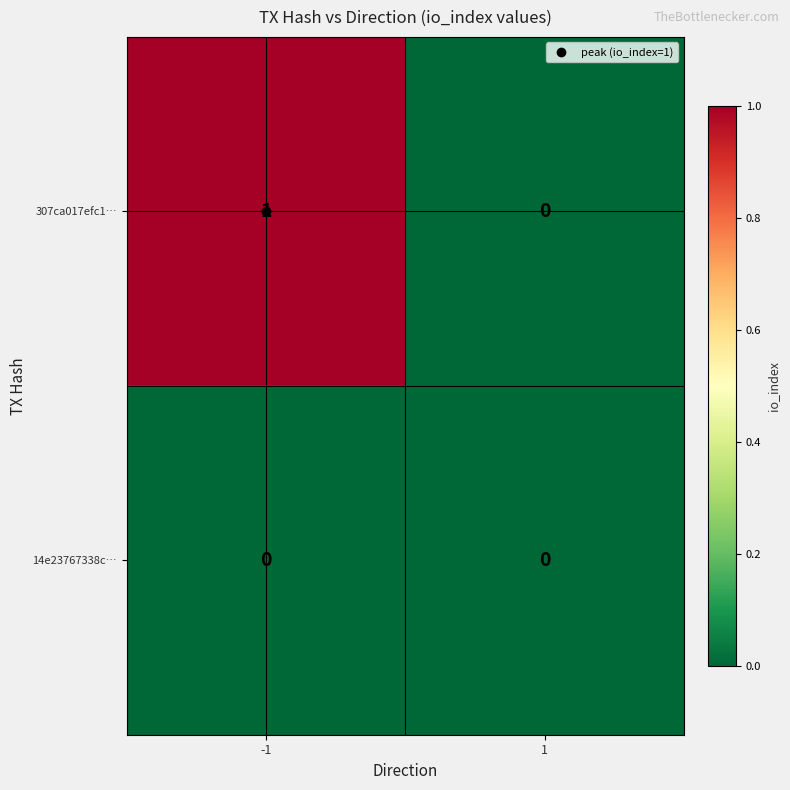

Which series has the largest range (max minus min)?

307ca017efc1…